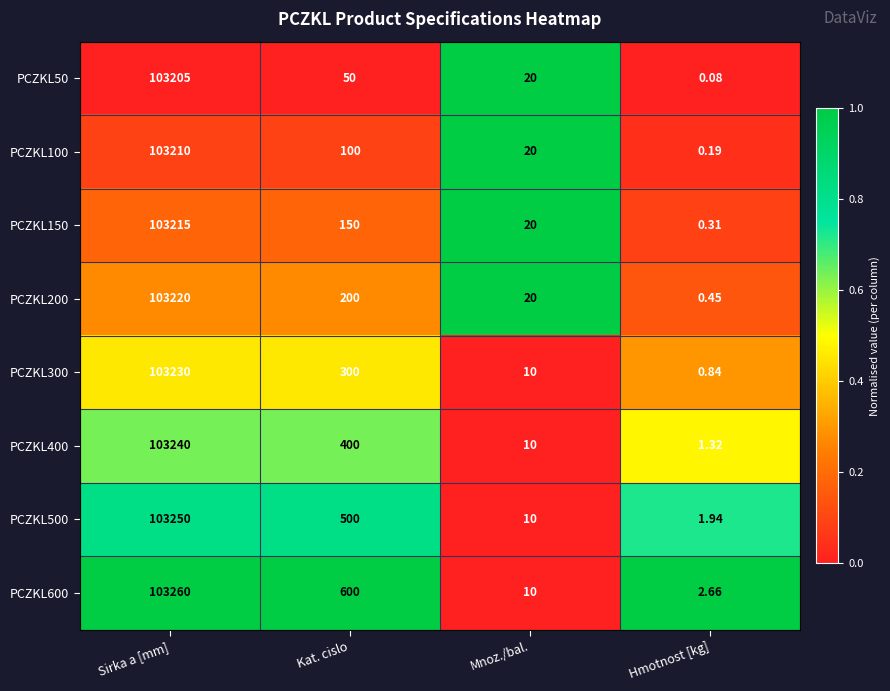

At which category is the sum across all series the highest?

Sirka a [mm]